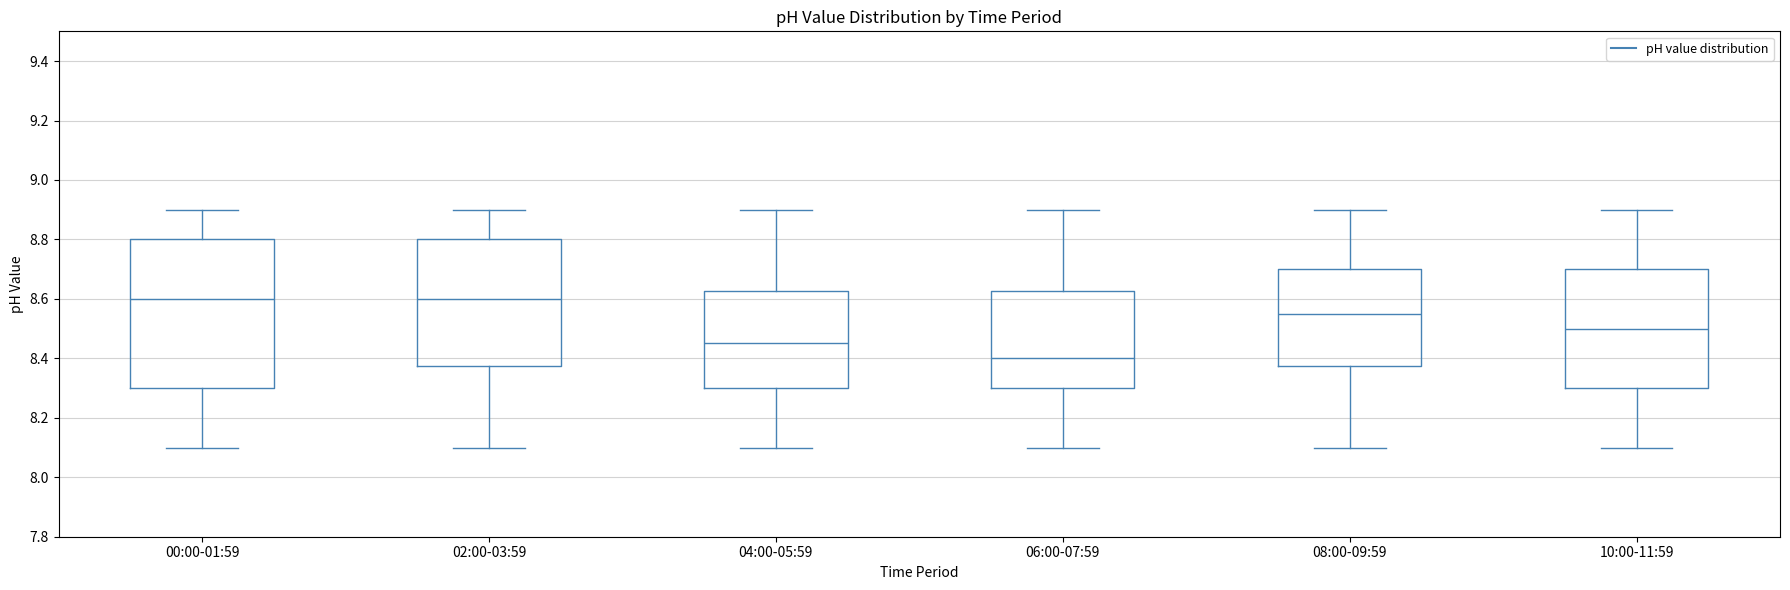

Reading left to right, transcribe this box plot: for each box, give where its median line is, the range the box spans, and where its two whiskers end, as read against the y-axis. The values are not printed on the chart, so give them approximately, as read against the axis.

00:00-01:59: median 8.60, box 8.30 to 8.80, whiskers 8.10 to 8.90
02:00-03:59: median 8.60, box 8.38 to 8.80, whiskers 8.10 to 8.90
04:00-05:59: median 8.46, box 8.30 to 8.62, whiskers 8.10 to 8.90
06:00-07:59: median 8.40, box 8.30 to 8.62, whiskers 8.10 to 8.90
08:00-09:59: median 8.56, box 8.38 to 8.70, whiskers 8.10 to 8.90
10:00-11:59: median 8.50, box 8.30 to 8.70, whiskers 8.10 to 8.90